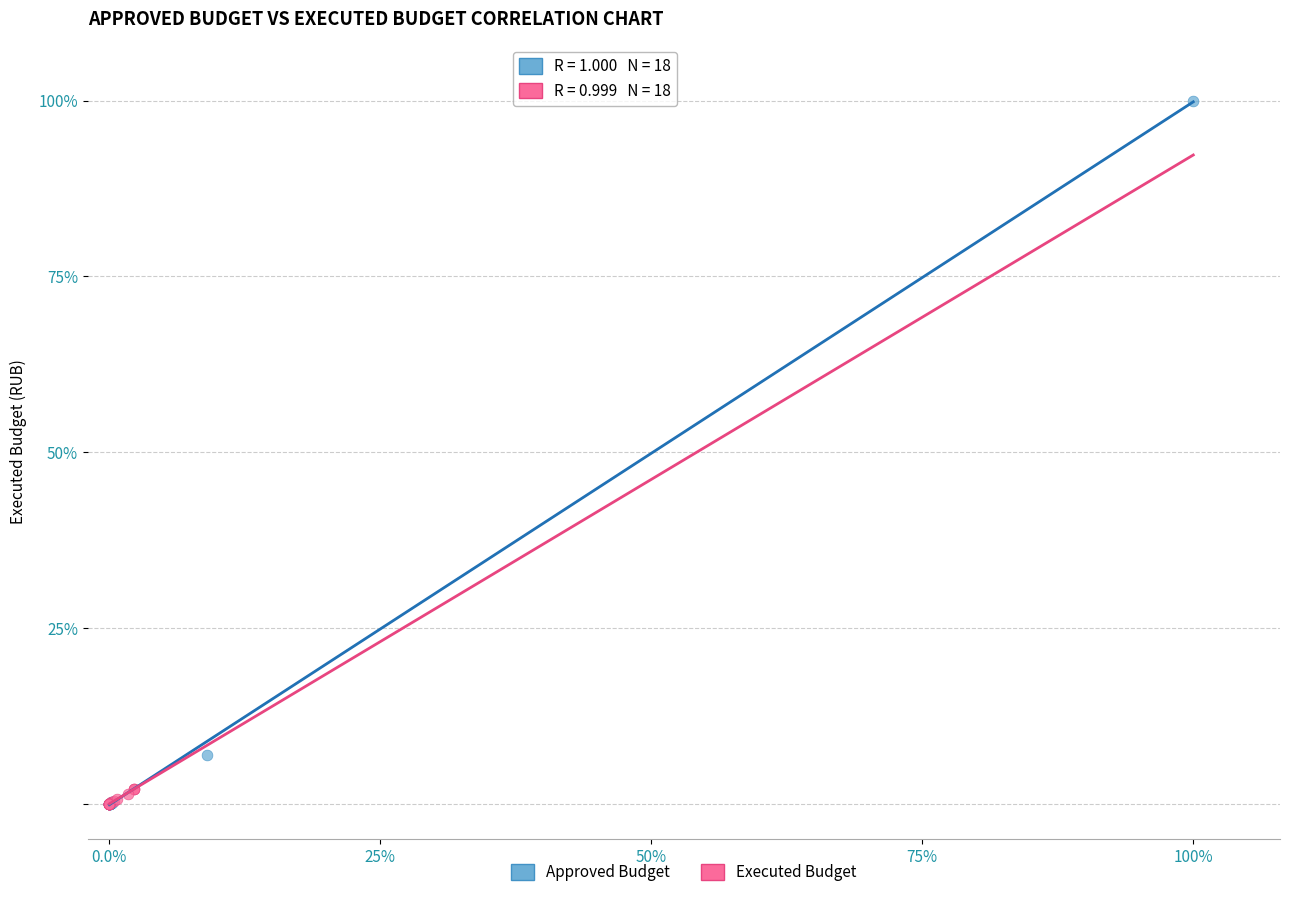

What are all the series names shown in the legend?

Approved Budget, Executed Budget